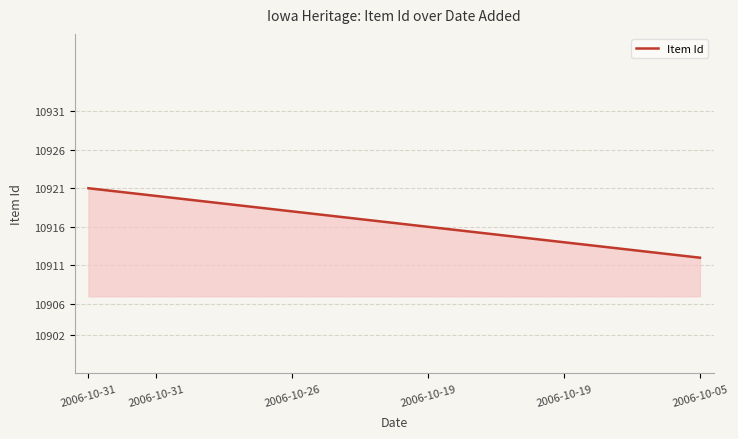

What is the difference between the maximum and minimum values?

9.0